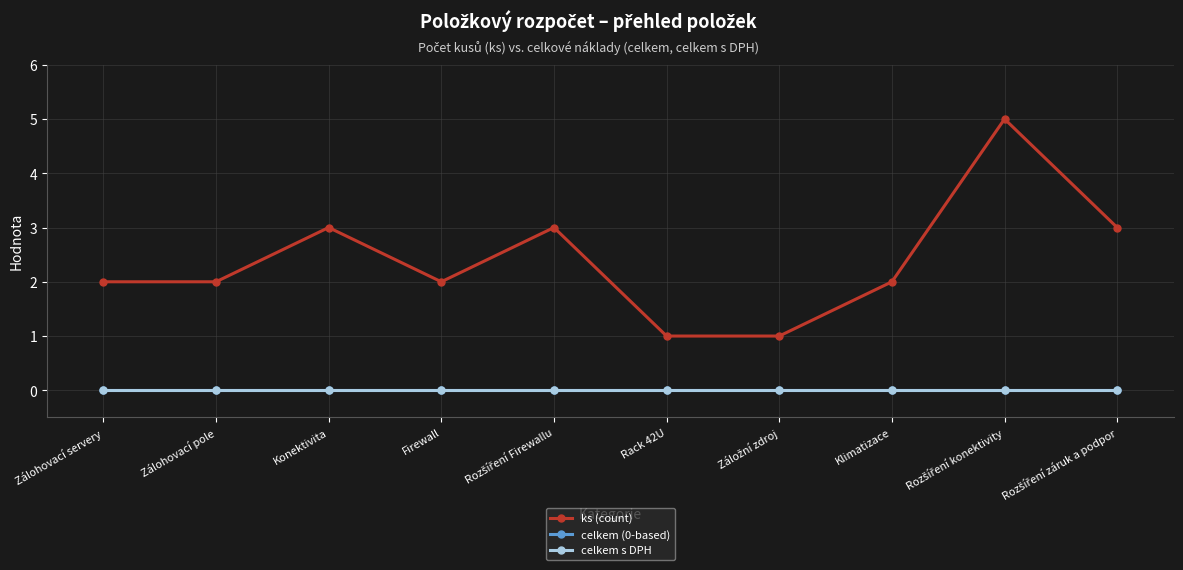

Does the chart have visible grid lines?

Yes